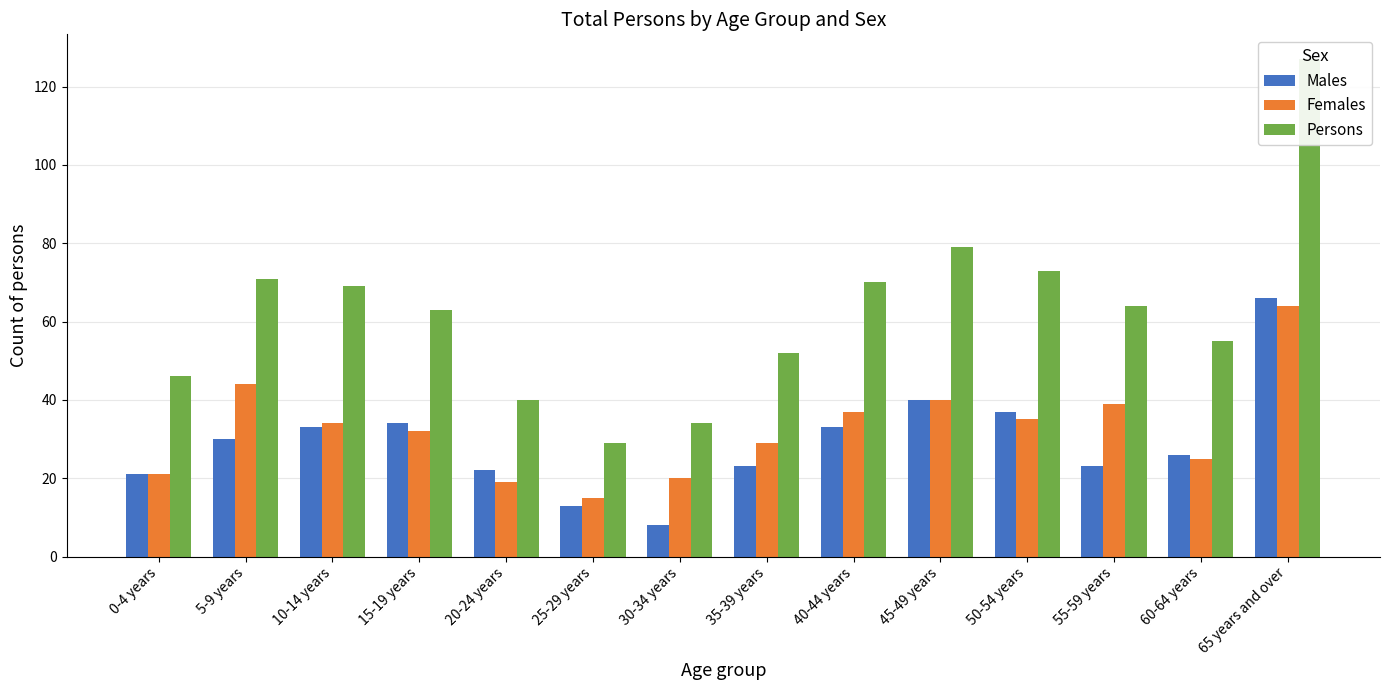

Reading right to left, what are all the values shown in this chart?

Males: 65 years and over=66	60-64 years=26	55-59 years=23	50-54 years=37	45-49 years=40	40-44 years=33	35-39 years=23	30-34 years=8	25-29 years=13	20-24 years=22	15-19 years=34	10-14 years=33	5-9 years=30	0-4 years=21
Females: 65 years and over=64	60-64 years=25	55-59 years=39	50-54 years=35	45-49 years=40	40-44 years=37	35-39 years=29	30-34 years=20	25-29 years=15	20-24 years=19	15-19 years=32	10-14 years=34	5-9 years=44	0-4 years=21
Persons: 65 years and over=127	60-64 years=55	55-59 years=64	50-54 years=73	45-49 years=79	40-44 years=70	35-39 years=52	30-34 years=34	25-29 years=29	20-24 years=40	15-19 years=63	10-14 years=69	5-9 years=71	0-4 years=46